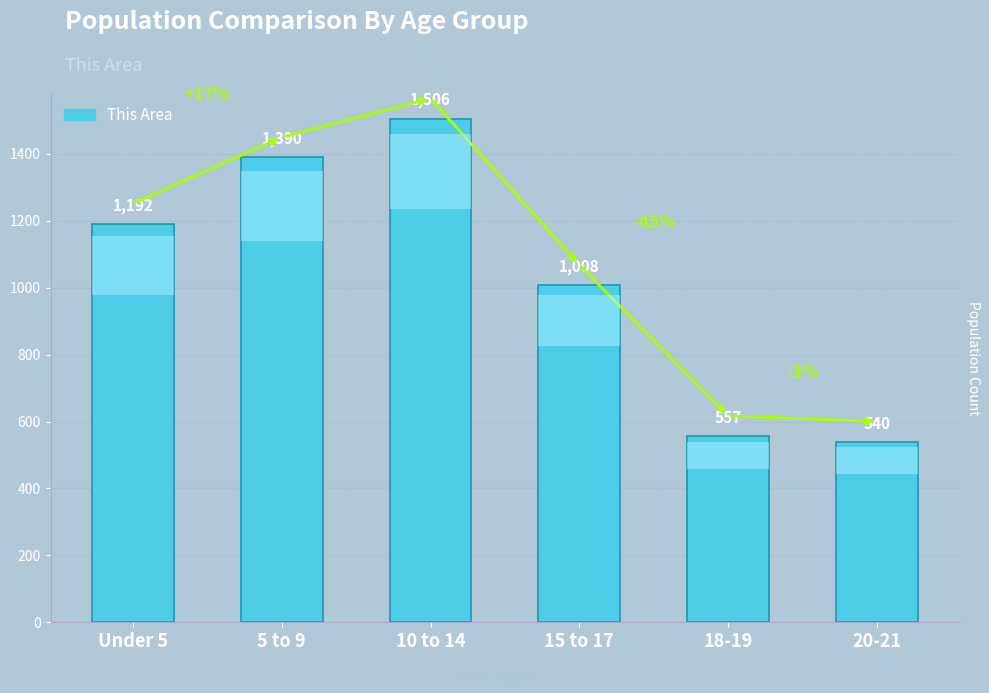

How many bars are there in total?

6